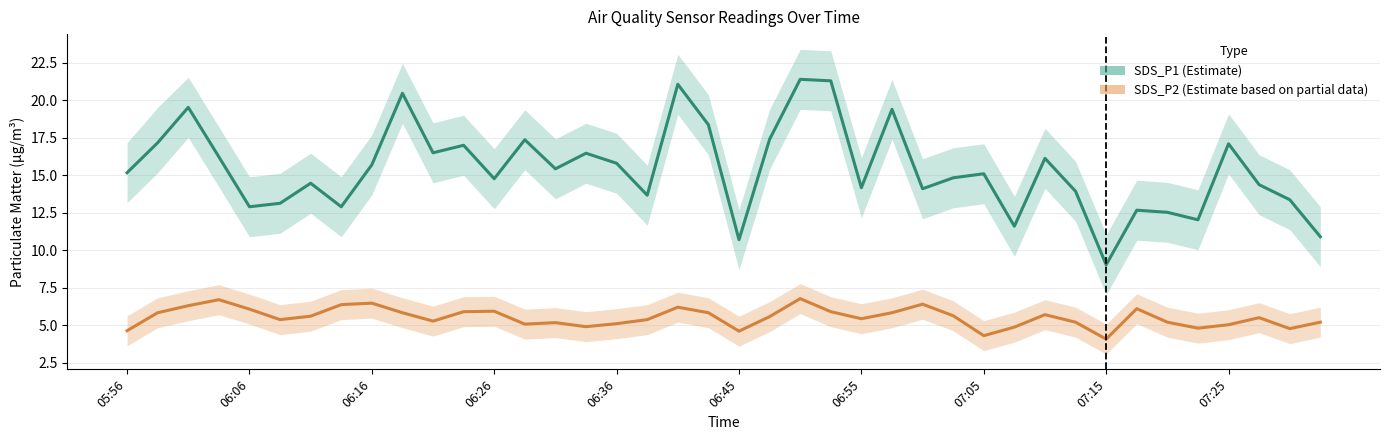

What is the value of the SDS_P1 (Estimate) point at the 29th from the left?

15.1